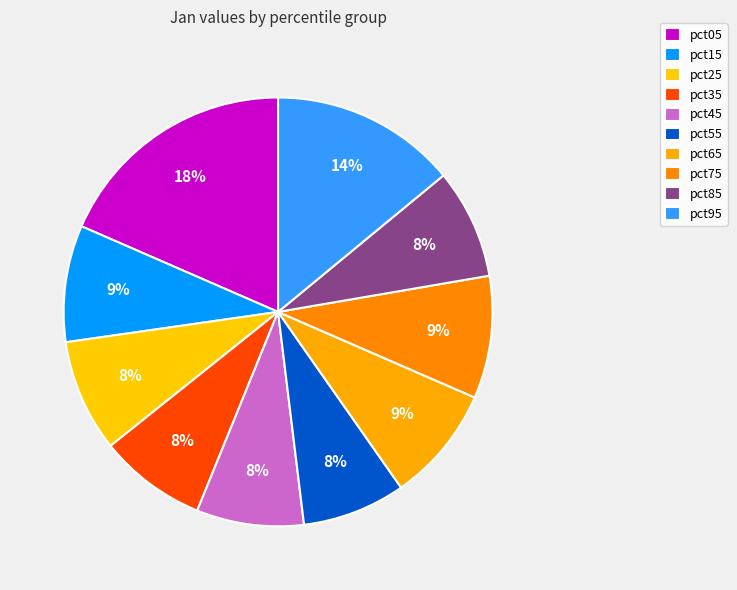

Which category has the biggest portion of the pie?

pct05